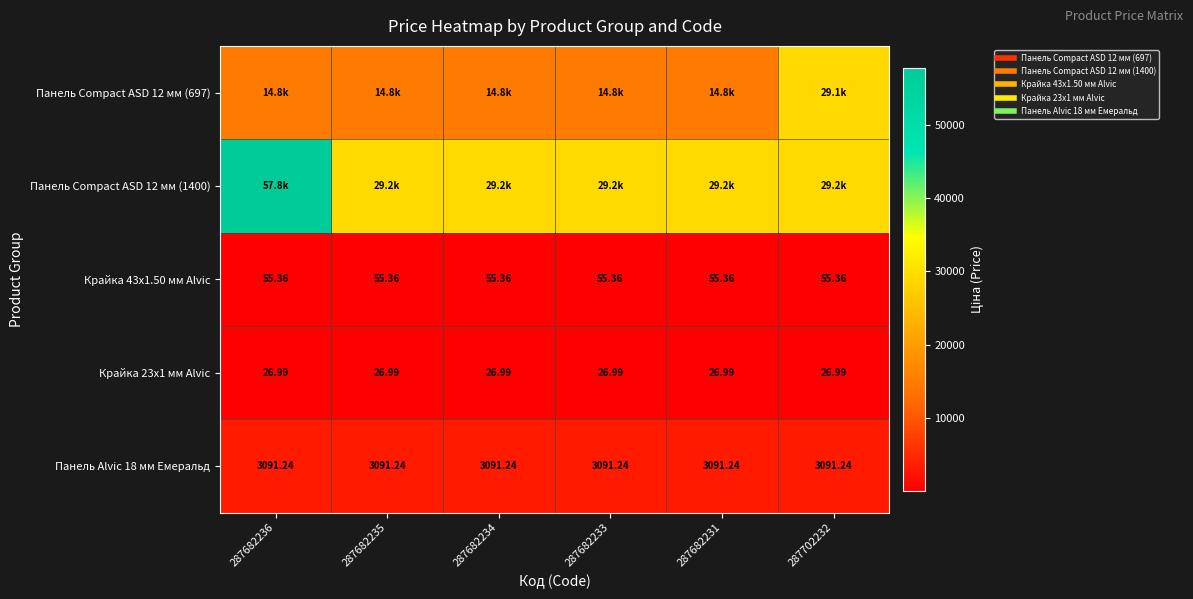

True or false: Панель Compact ASD 12 мм (1400) has a value of 38302.1 at 287702232.

False